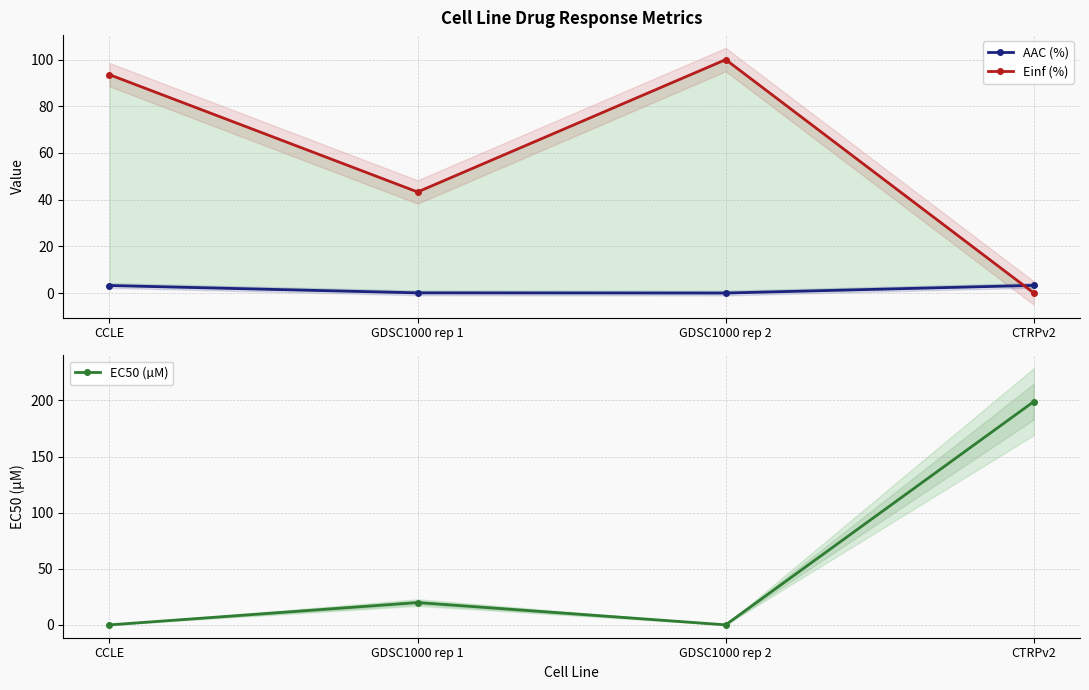

At which category does Einf (%) reach its first local peak?

GDSC1000 rep 2